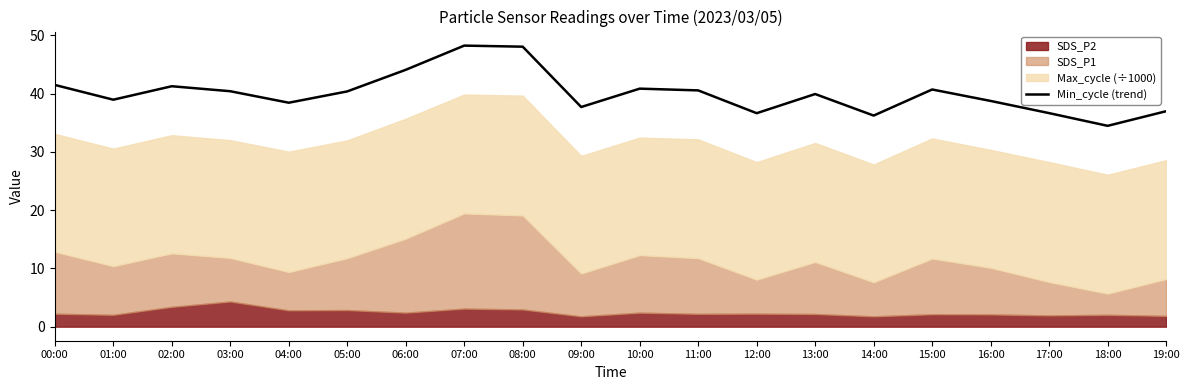

At which label does the data first exceed 40?

00:00